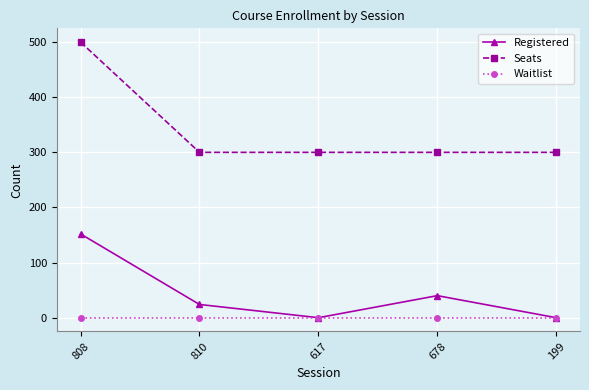

Which series has the largest range (max minus min)?

Seats